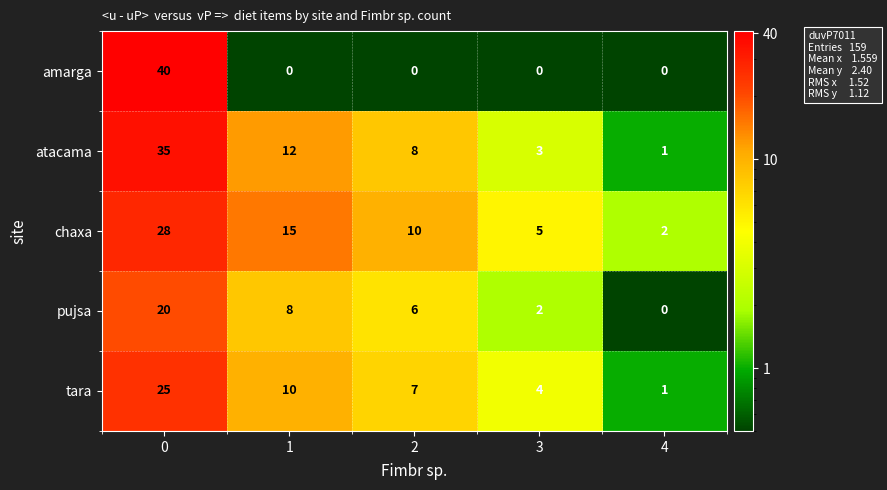

List the series in order of their peak value, lowest first.

pujsa, tara, chaxa, atacama, amarga